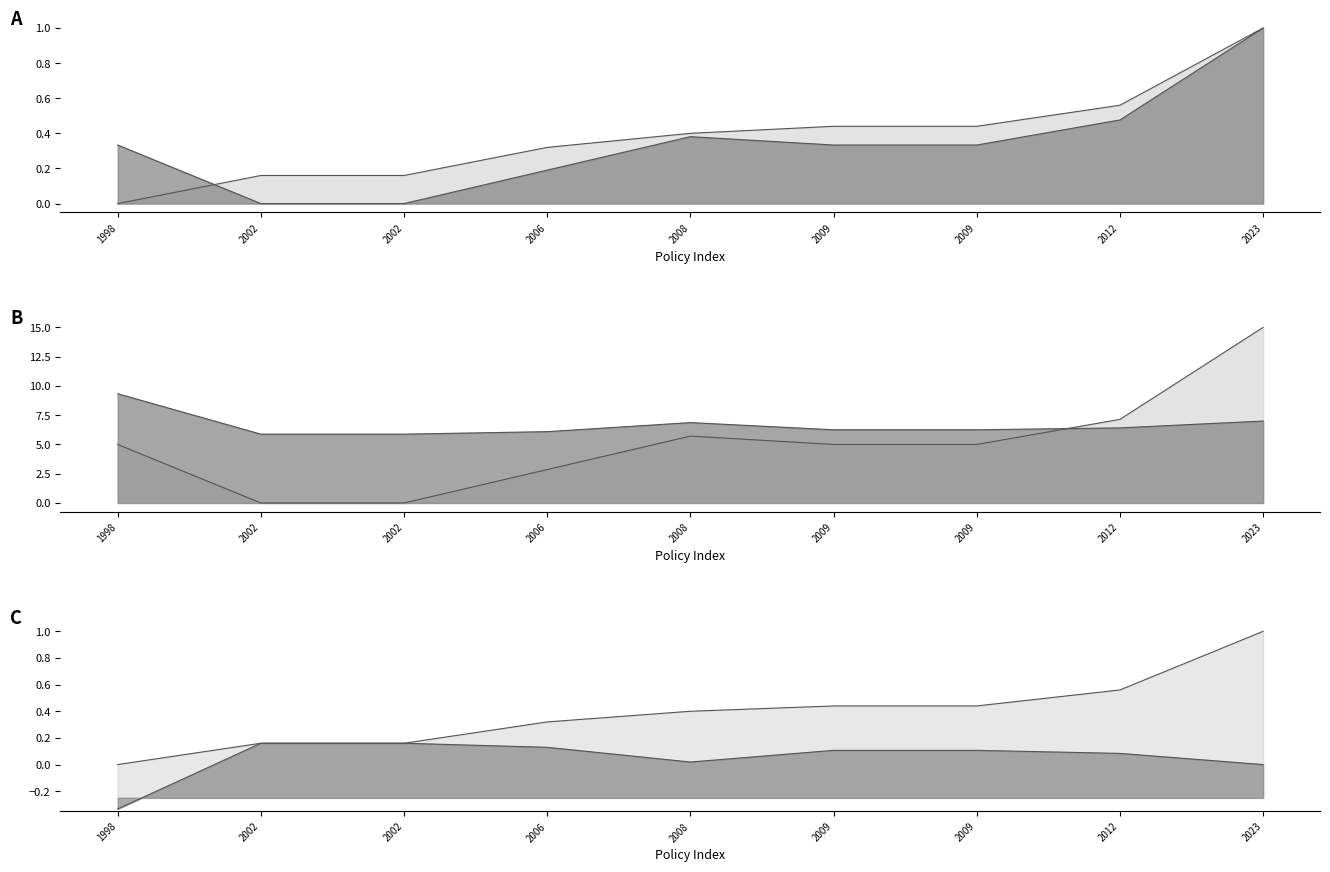

The chart shows a value of -0.5 at 1998. True or false?

False